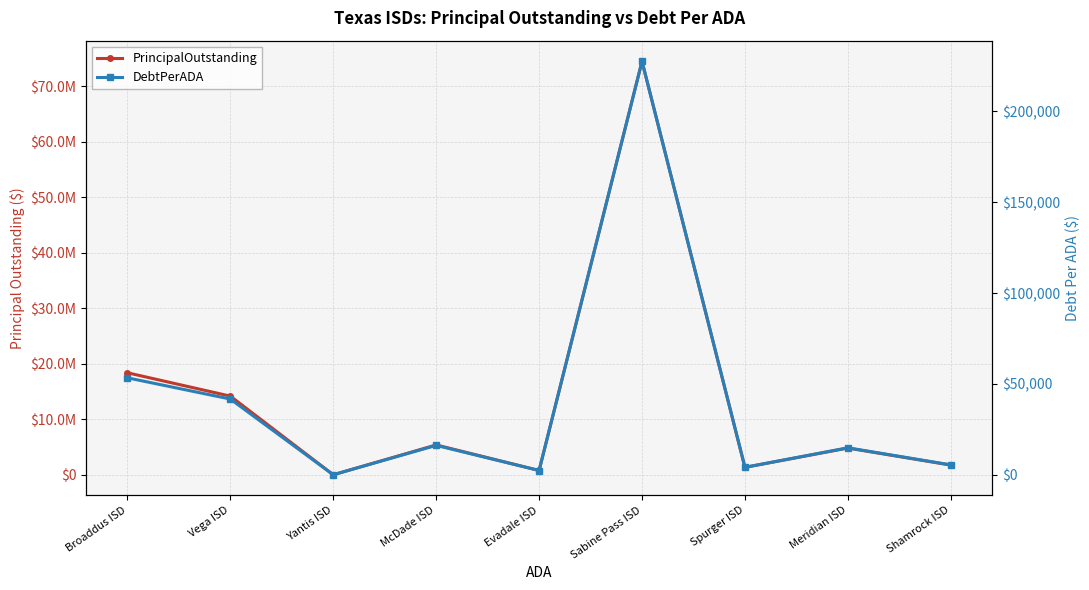

What is the sum of all PrincipalOutstanding values?

121086346.7